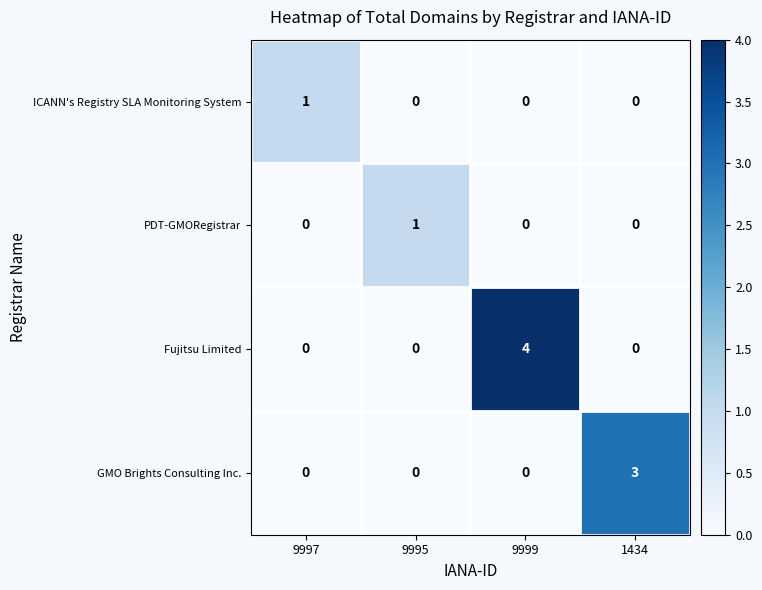

What is the highest value of the Fujitsu Limited series?

4